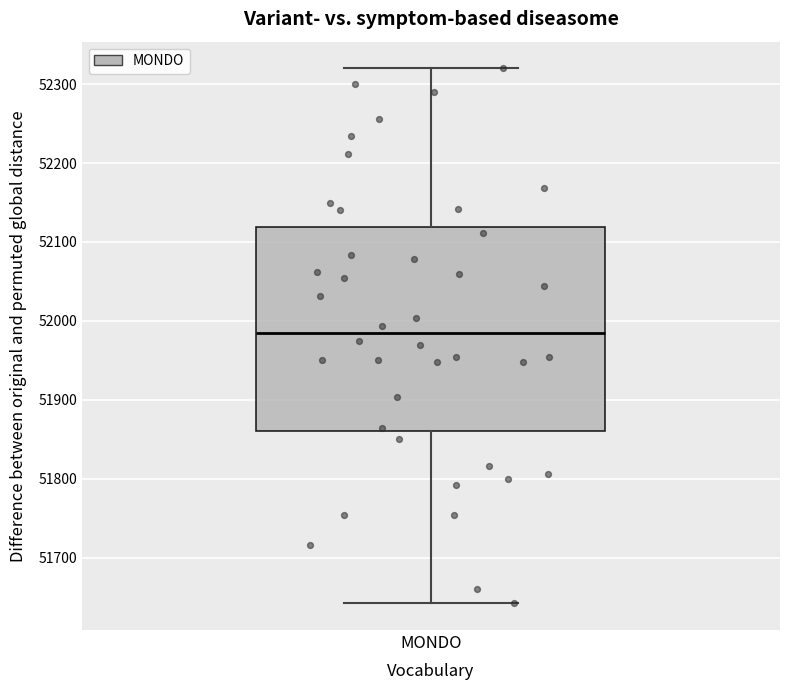

Where is the lower edge of the box for MONDO on the y-axis? The values are not printed on the chart, so give them approximately, as read against the axis.

51860